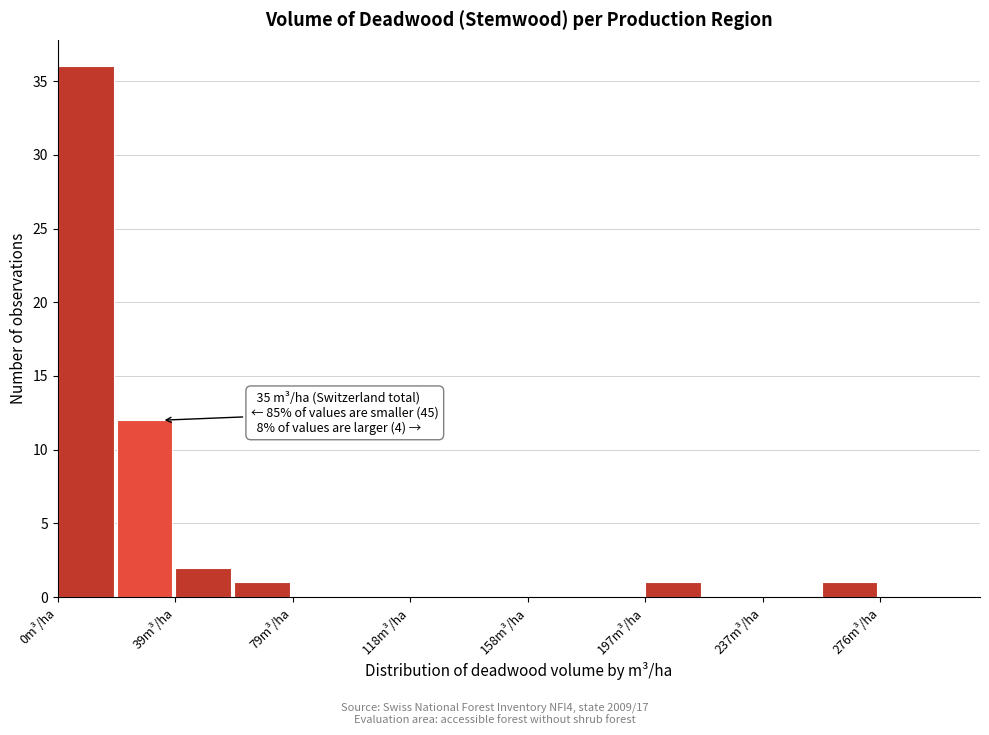

Read against the x-axis, roughly where is the centre of the tallest bar?

10